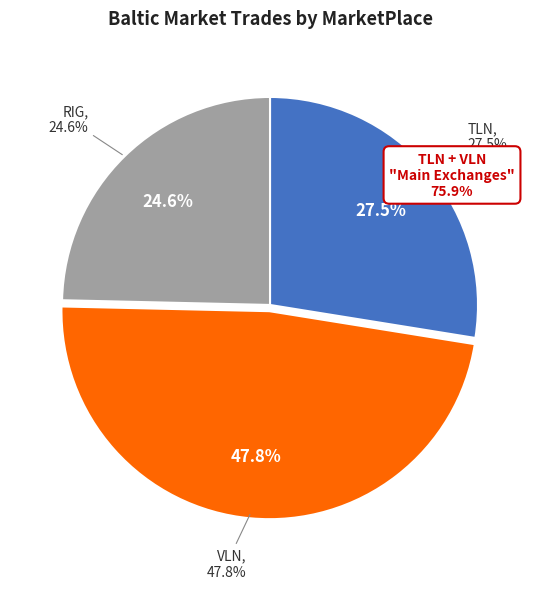

To the nearest percent, what portion does RIG represent?

25%